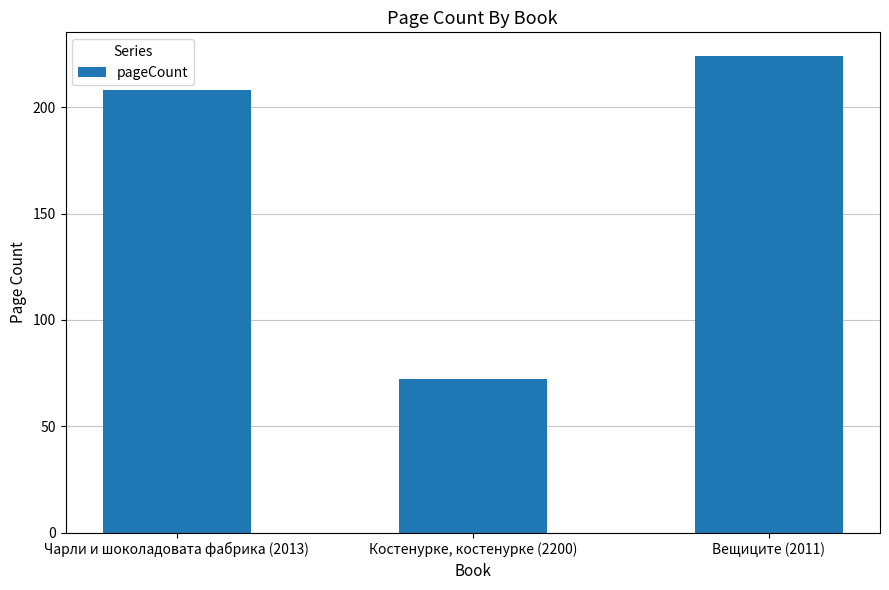

How many bars are there in total?

3